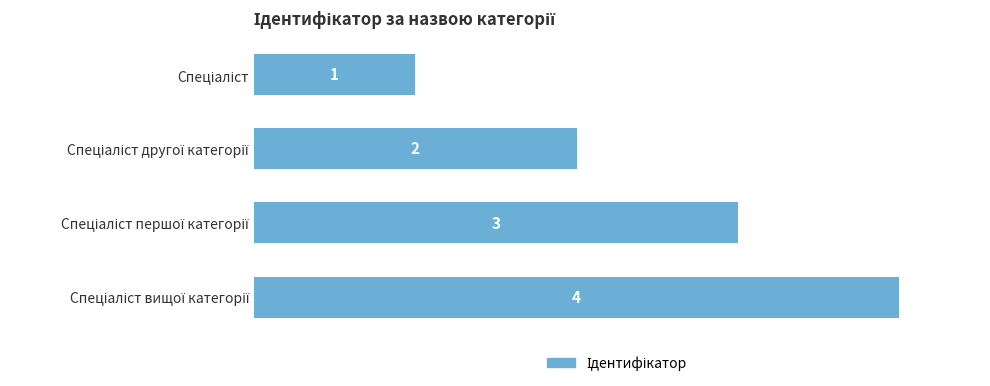

What is the value of the 1st bar from the top?

1